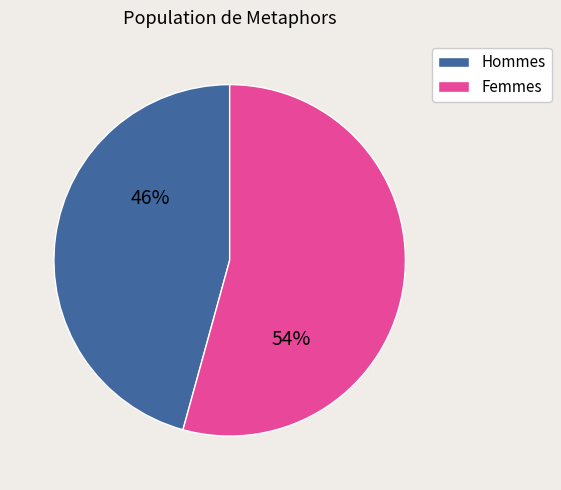

Is it true that Femmes is 60% of the pie?

False